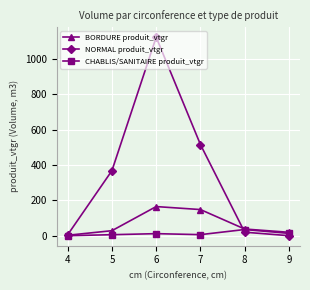

At how many categories does at least one series exceed 1013?

1